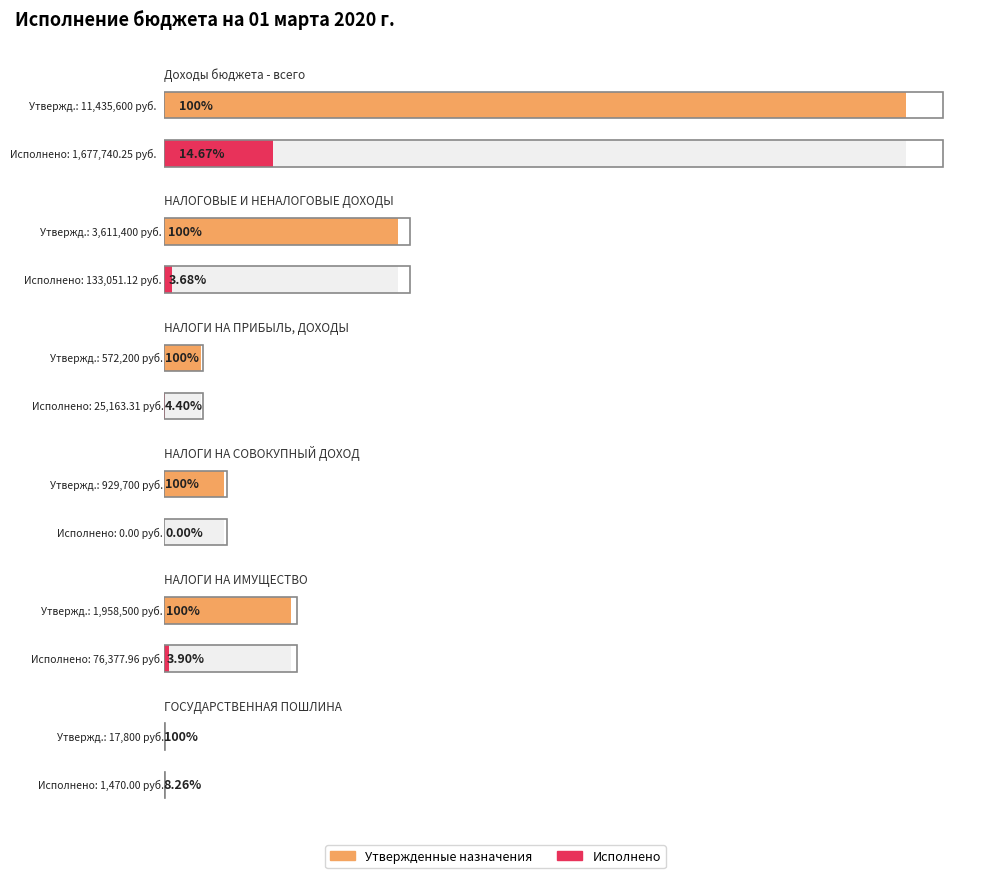

Which series has the widest spread of values?

Утвержденные бюджетные назначения